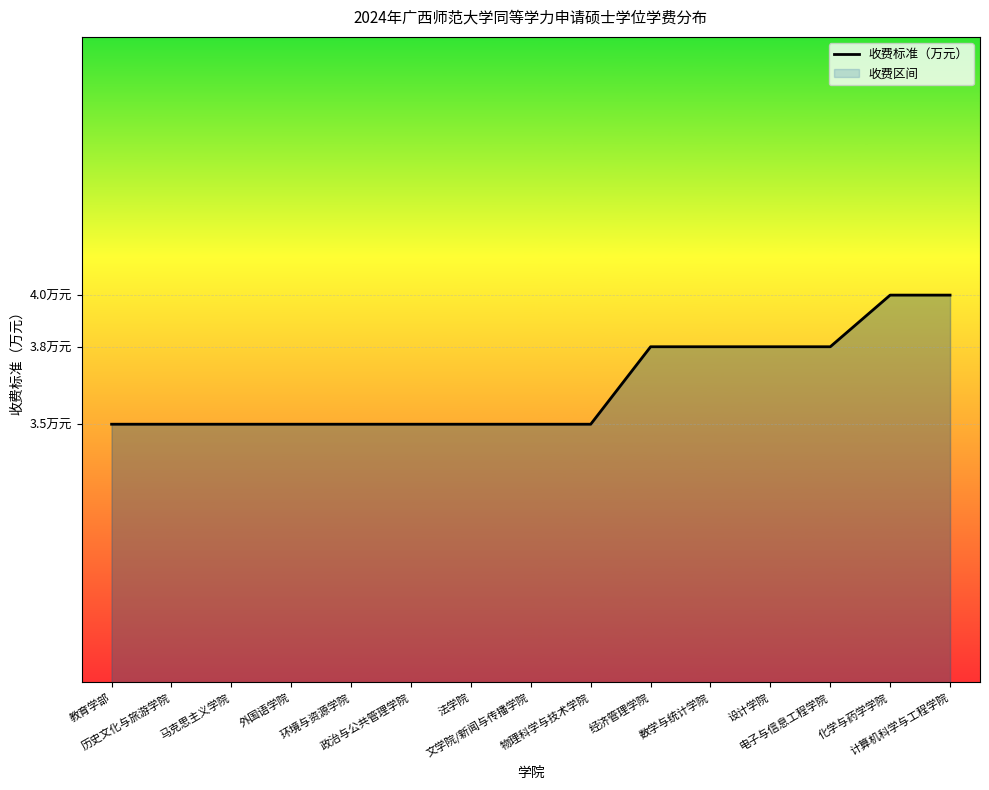

What is the average value?

3.6